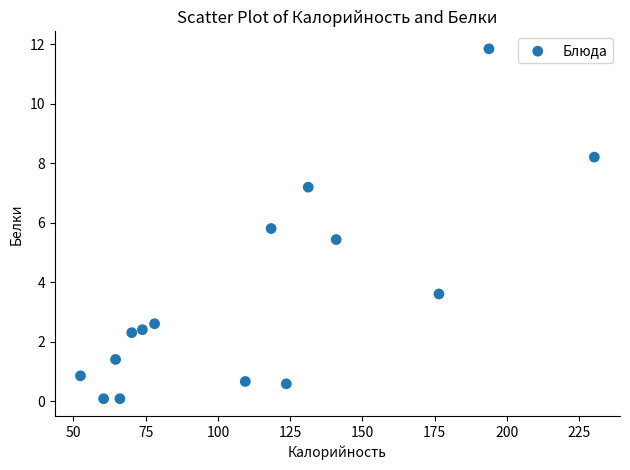

What is the range of X values (max minus min)?

177.7